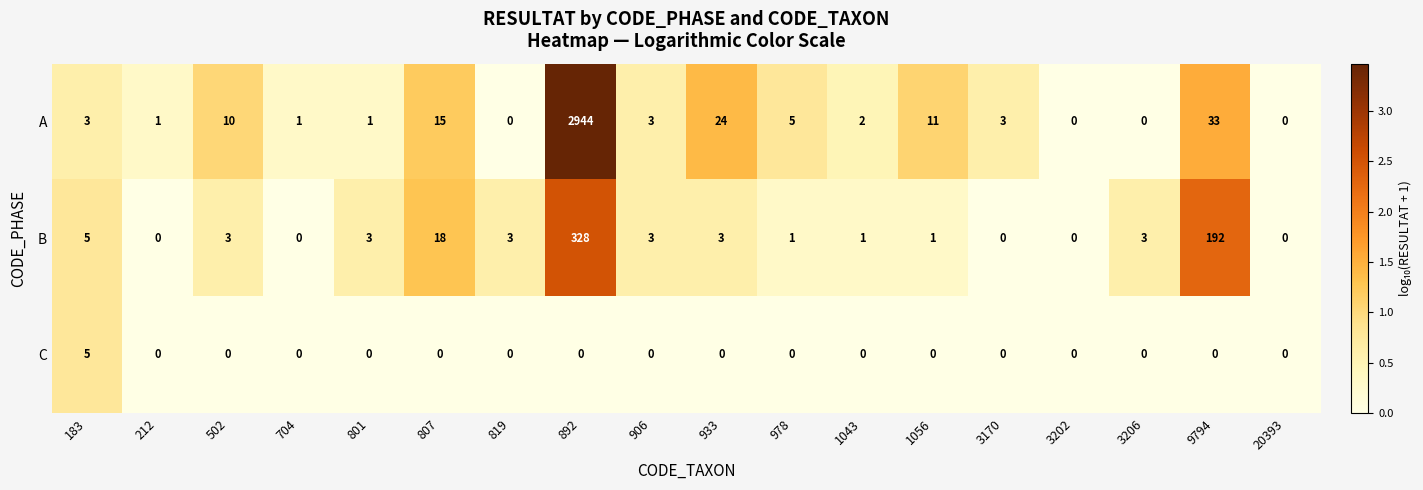

Where does the B series first go above 3?

183